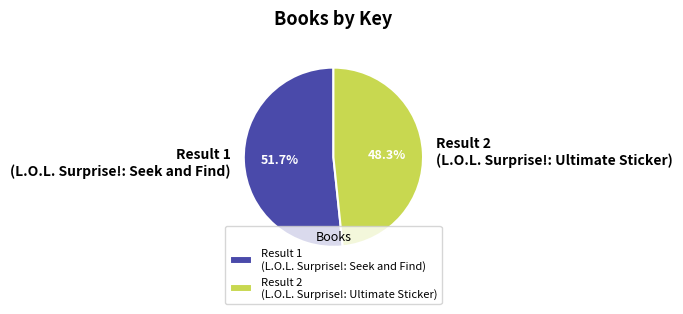

What is the ratio of the value at Result 2 (L.O.L. Surprise!: Ultimate Sticker) to the value at Result 1 (L.O.L. Surprise!: Seek and Find)?

0.9